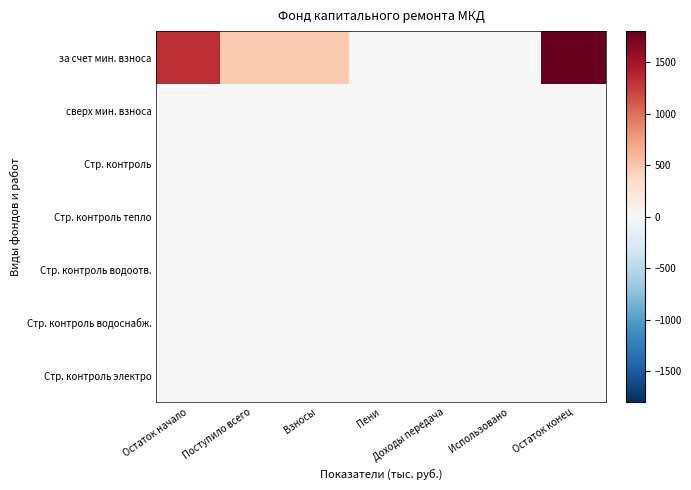

List the series in order of their peak value, lowest first.

сверх мин. взноса, Стр. контроль, Стр. контроль тепло, Стр. контроль водоотв., Стр. контроль водоснабж., Стр. контроль электро, за счет мин. взноса